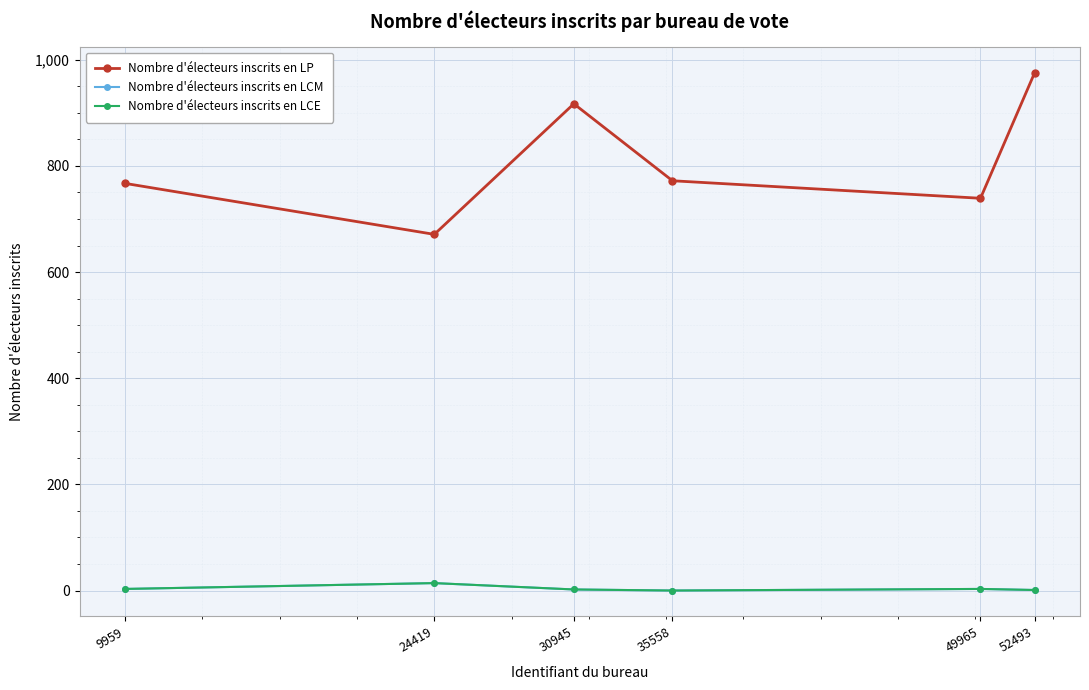

Is this an area chart (filled region under the line)?

No